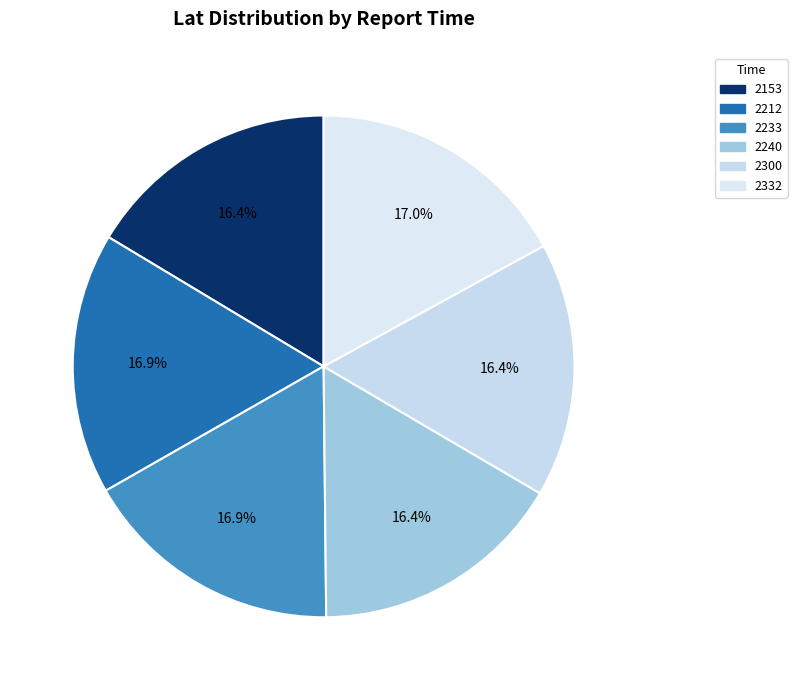

To the nearest percent, what portion does 2300 represent?

16%